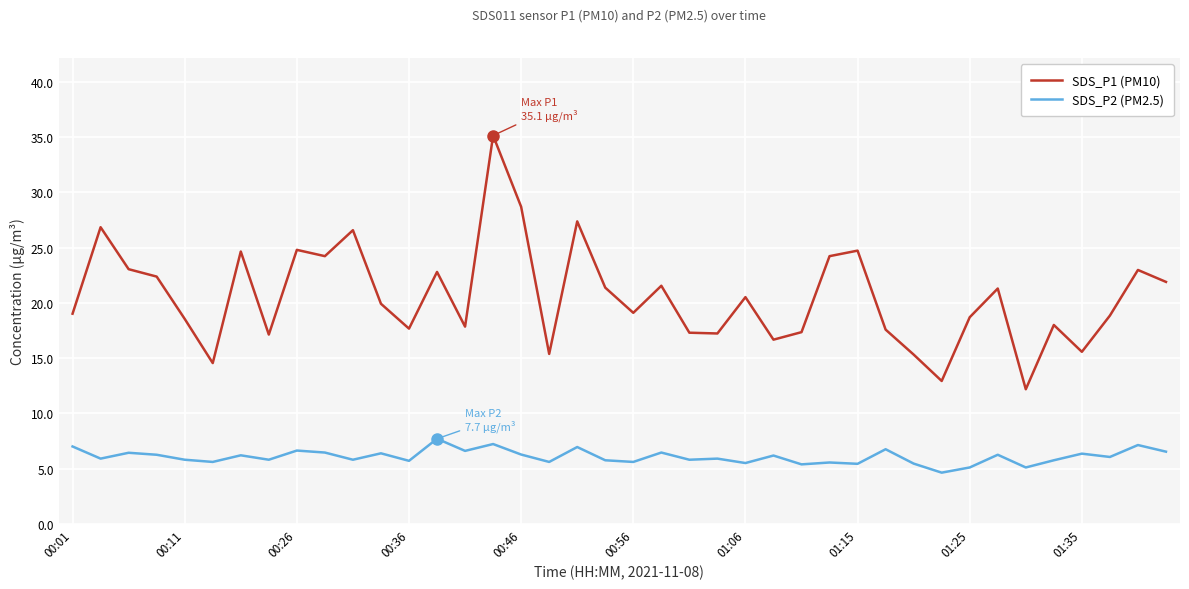

True or false: SDS_P2 (PM2.5) and SDS_P1 (PM10) cross at least once.

False